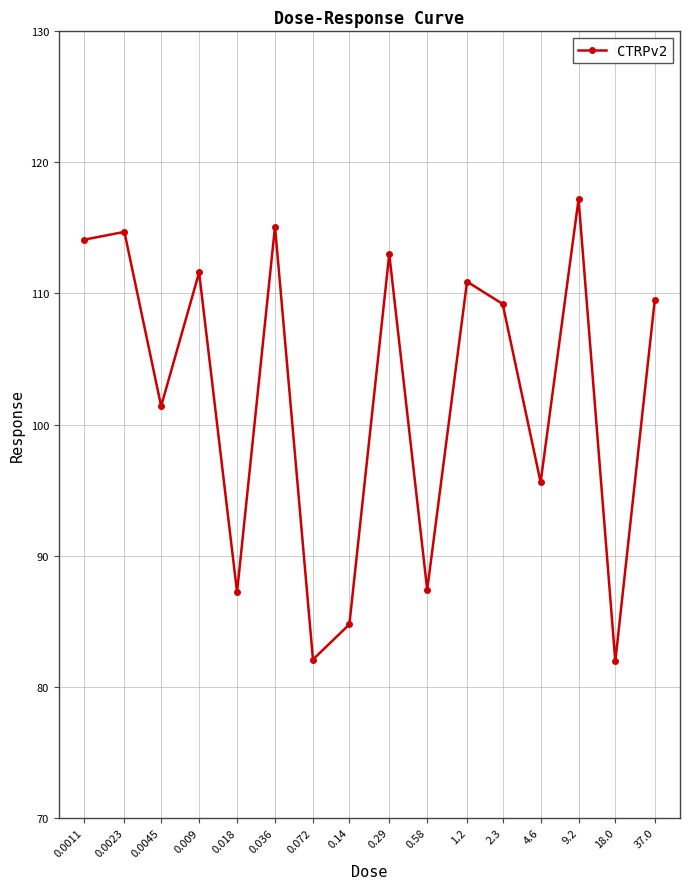

What position from the right is 0.0023?

15